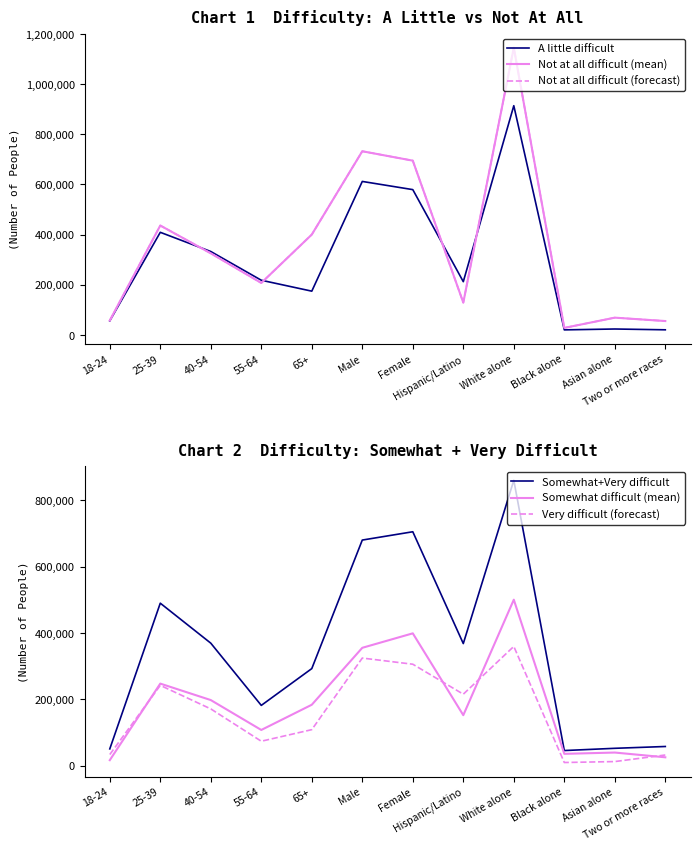

What are all the series names shown in the legend?

A little difficult, Not at all difficult (mean), Not at all difficult (forecast), Somewhat+Very difficult, Somewhat difficult (mean), Very difficult (forecast)